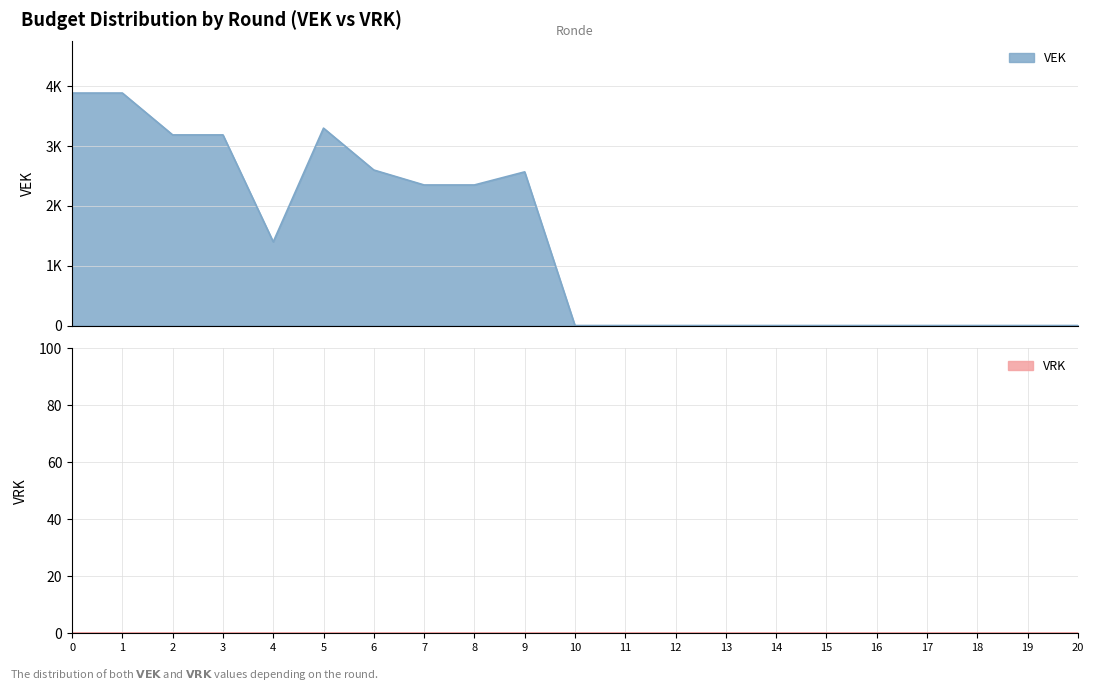

What is the difference between the second highest and minimum values?

3887